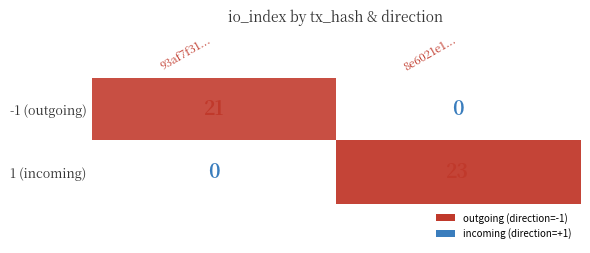

The -1 (outgoing) series shows 21 at 93af7f31.... True or false?

True